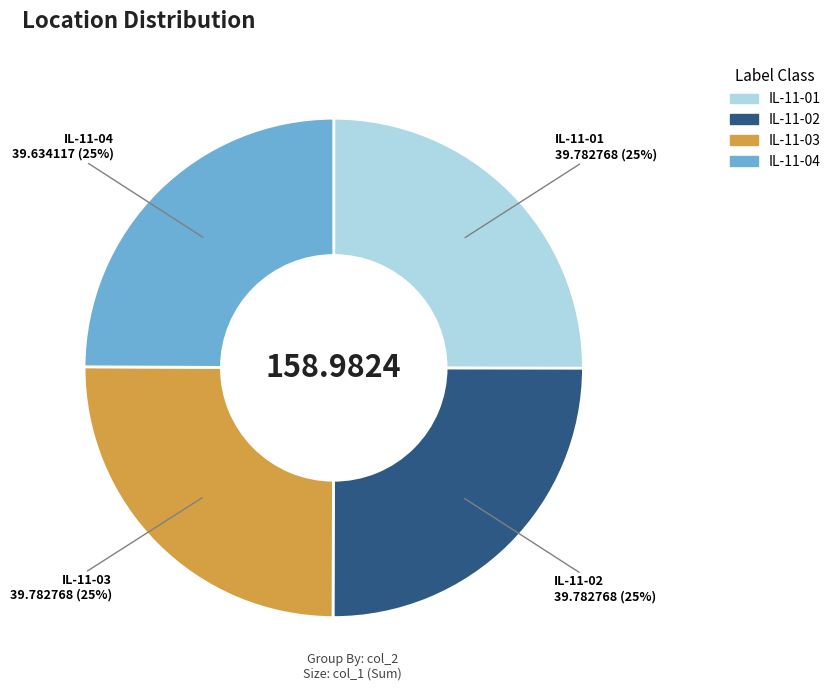

Approximately how many times larger is the value at IL-11-01 compared to IL-11-02?

1.0